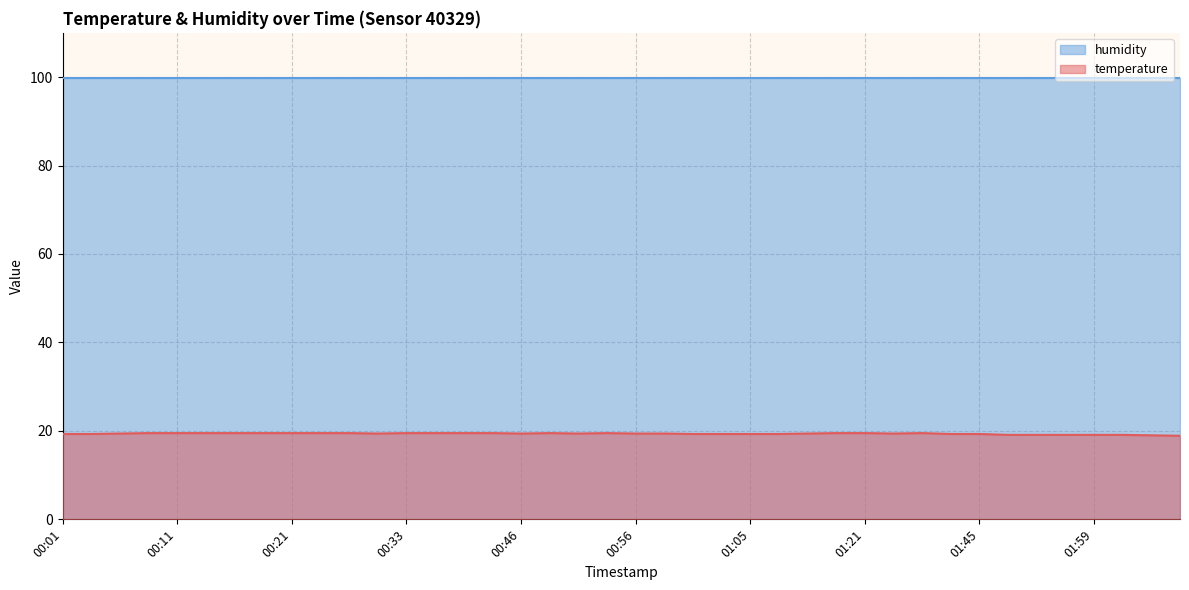

What is the average value?

19.4